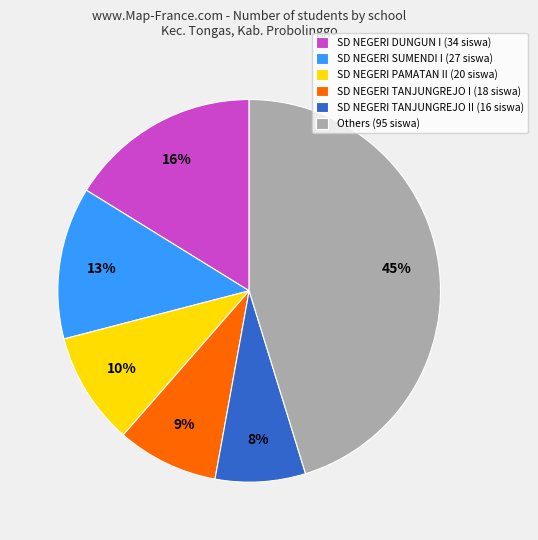

To the nearest percent, what is the average slice percentage?

17%